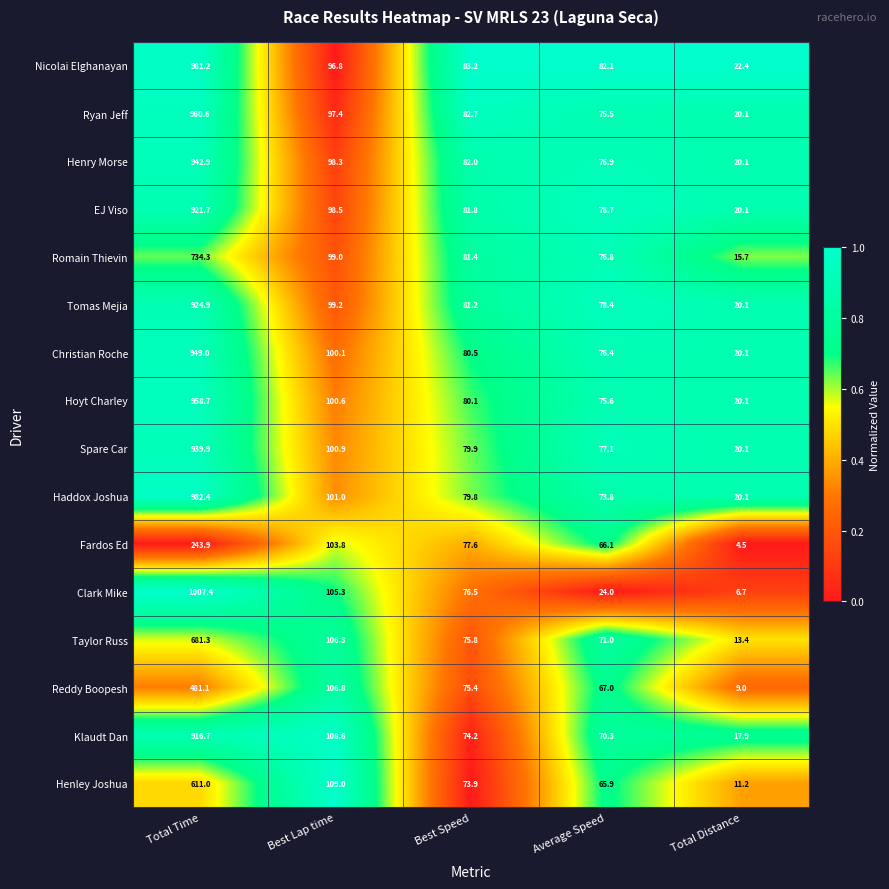

Which series changed the most between Best Lap time and Average Speed?

Clark Mike